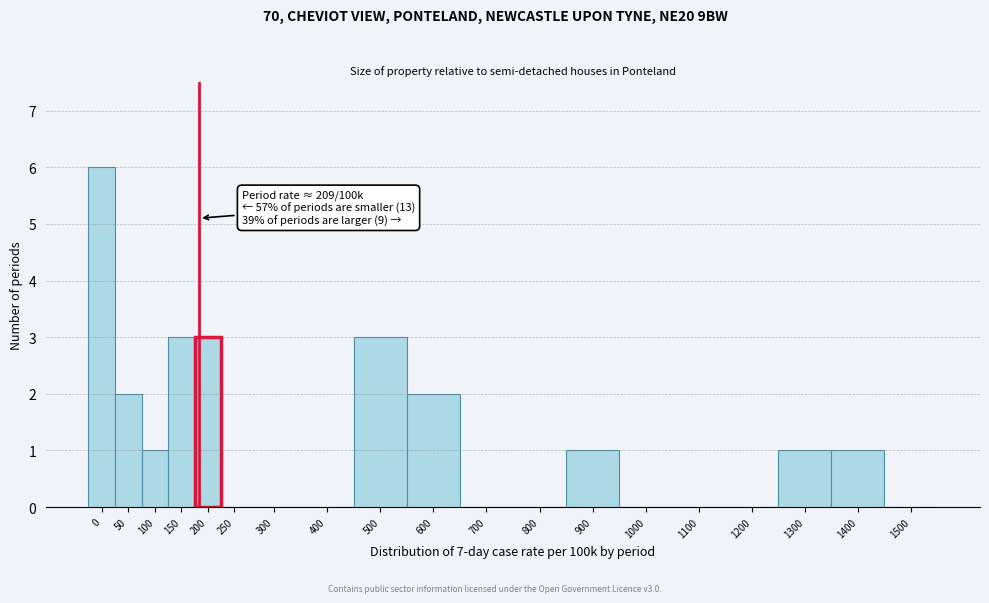

Reading left to right, what are all the values shown in this chart?

0=6	50=2	100=1	150=3	200=3	250=0	300=0	400=0	500=3	600=2	700=0	800=0	900=1	1000=0	1100=0	1200=0	1300=1	1400=1	1500=0